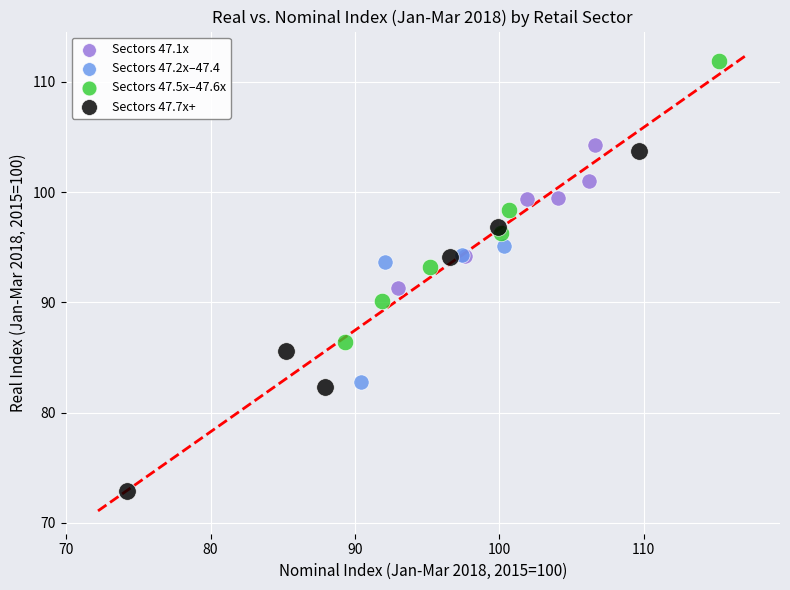

Which series reaches the maximum Y coordinate?

Sectors 47.5x–47.6x